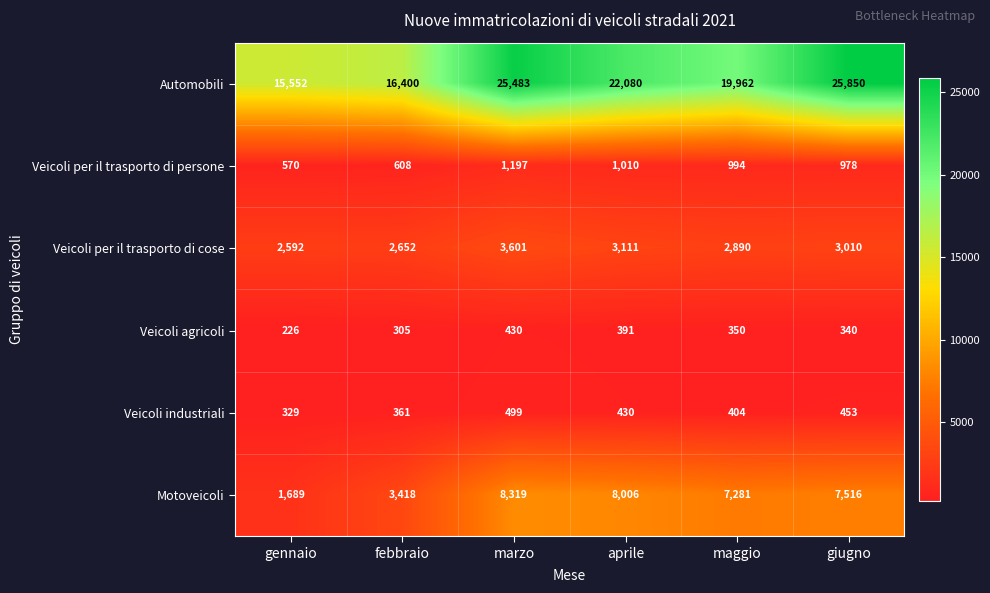

What is the minimum value for Veicoli per il trasporto di persone?

570